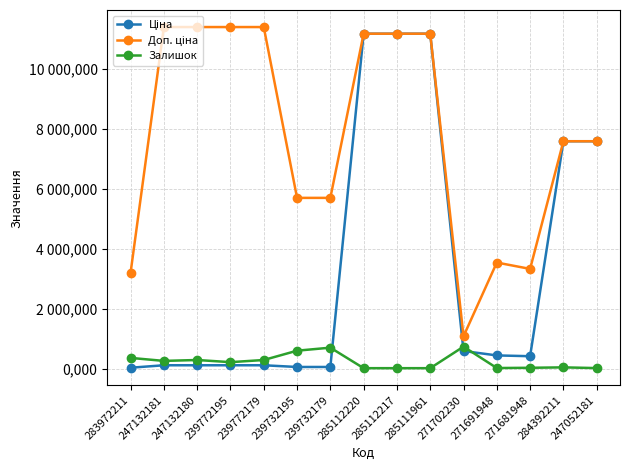

What is the approximate value of Залишок at 271702230?

736.0